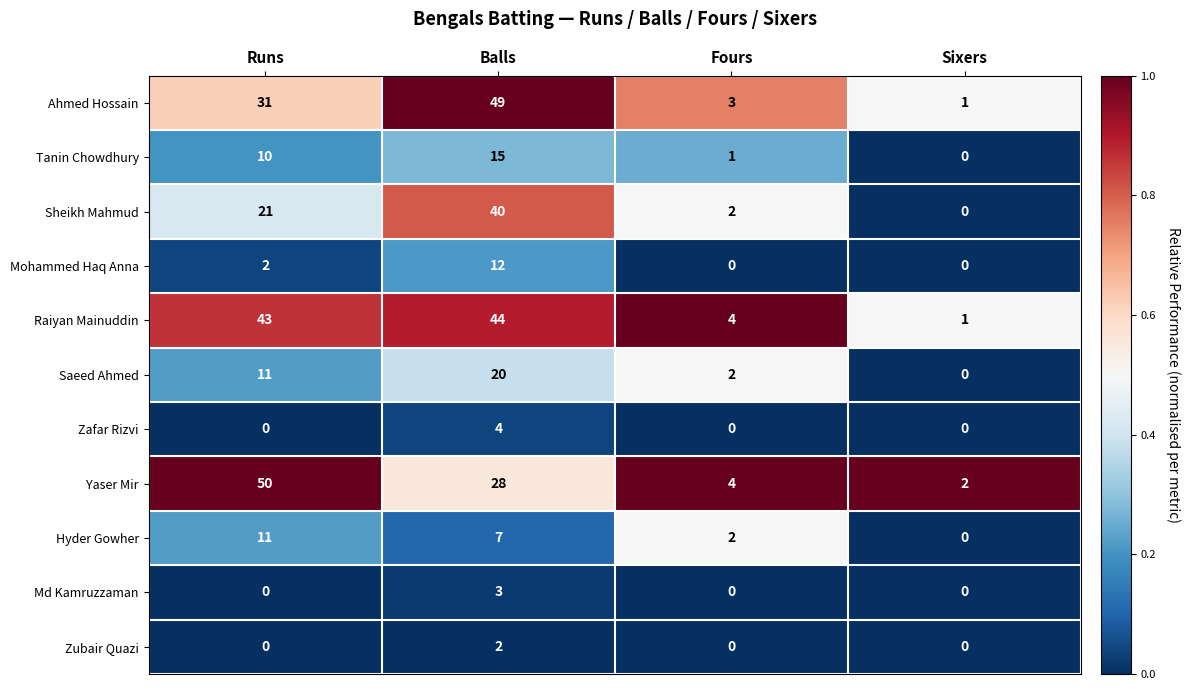

List the series in order of their peak value, lowest first.

Zubair Quazi, Md Kamruzzaman, Zafar Rizvi, Hyder Gowher, Mohammed Haq Anna, Tanin Chowdhury, Saeed Ahmed, Sheikh Mahmud, Raiyan Mainuddin, Ahmed Hossain, Yaser Mir